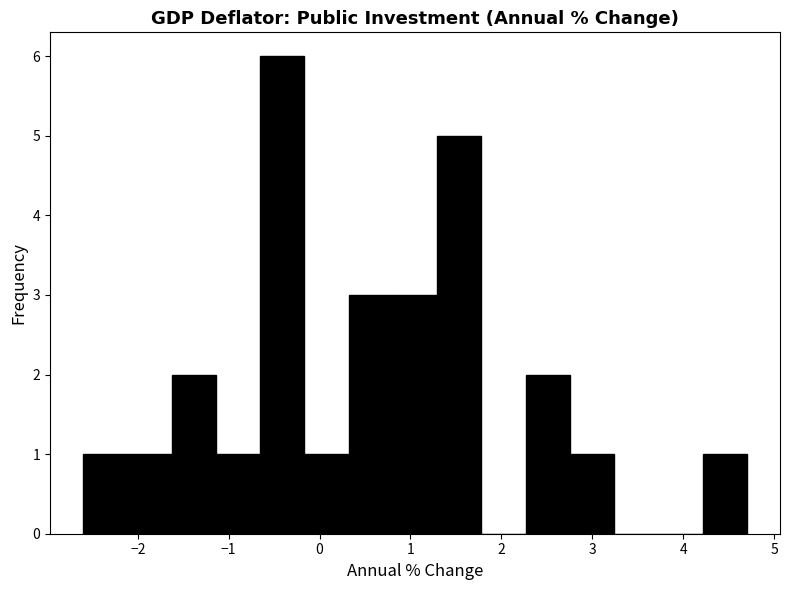

Reading left to right, transcribe this chart: for each bar, give the range it covers on the x-axis and its height. Neither the bar edges nor the heights are printed on the chart, so give them approximately, as read against the axes.

-2.6 to -2.1: 1
-2.1 to -1.6: 1
-1.6 to -1.1: 2
-1.1 to -0.7: 1
-0.7 to -0.2: 6
-0.2 to 0.3: 1
0.3 to 0.8: 3
0.8 to 1.3: 3
1.3 to 1.8: 5
1.8 to 2.3: 0
2.3 to 2.8: 2
2.8 to 3.2: 1
3.2 to 3.7: 0
3.7 to 4.2: 0
4.2 to 4.7: 1